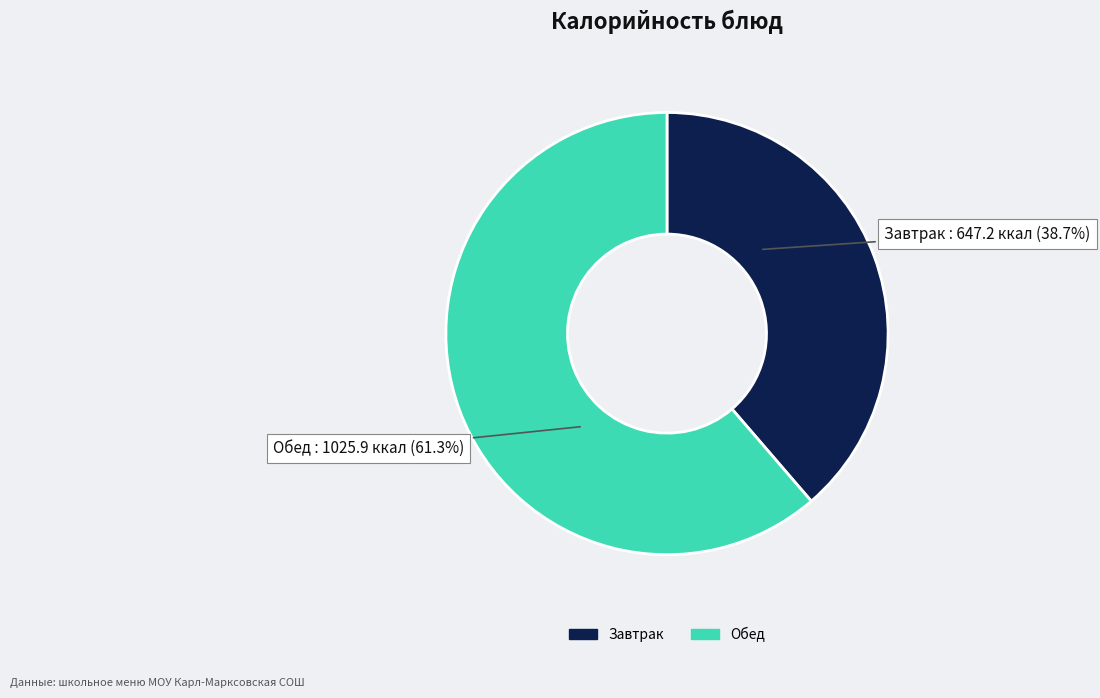

Is there any slice that represents more than half of the pie?

Yes